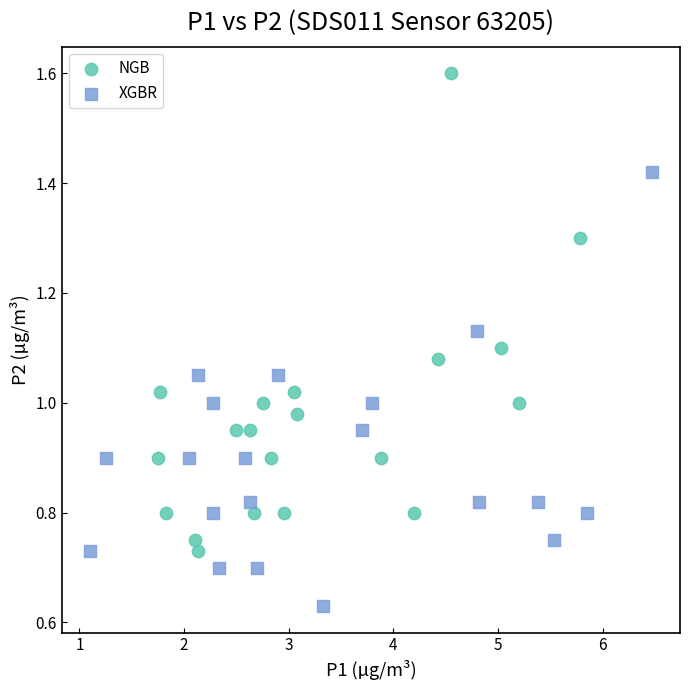

Which series contains the highest Y value?

NGB